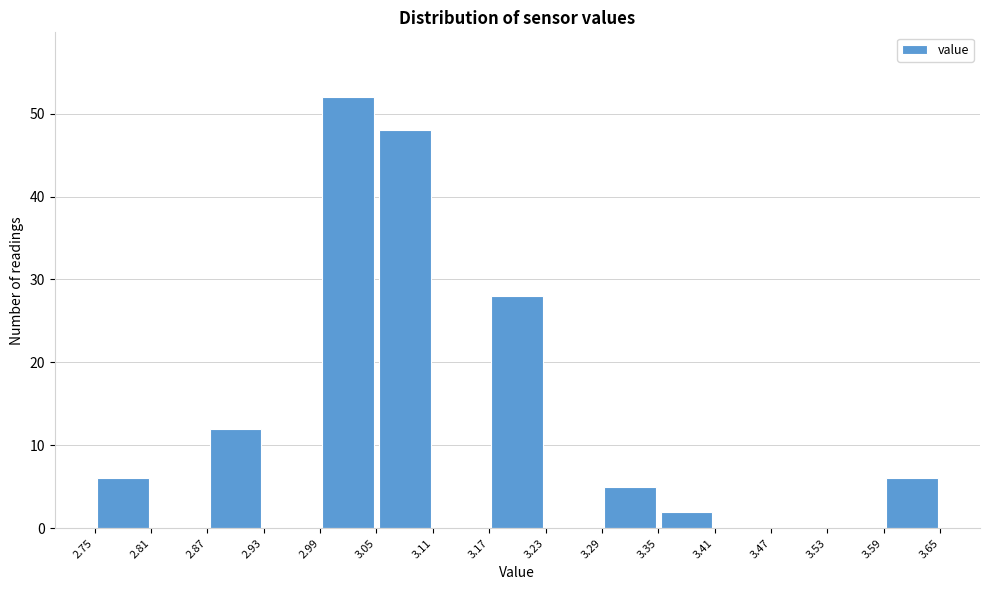

Over which range of the x-axis is the bar tallest?

2.99 to 3.05